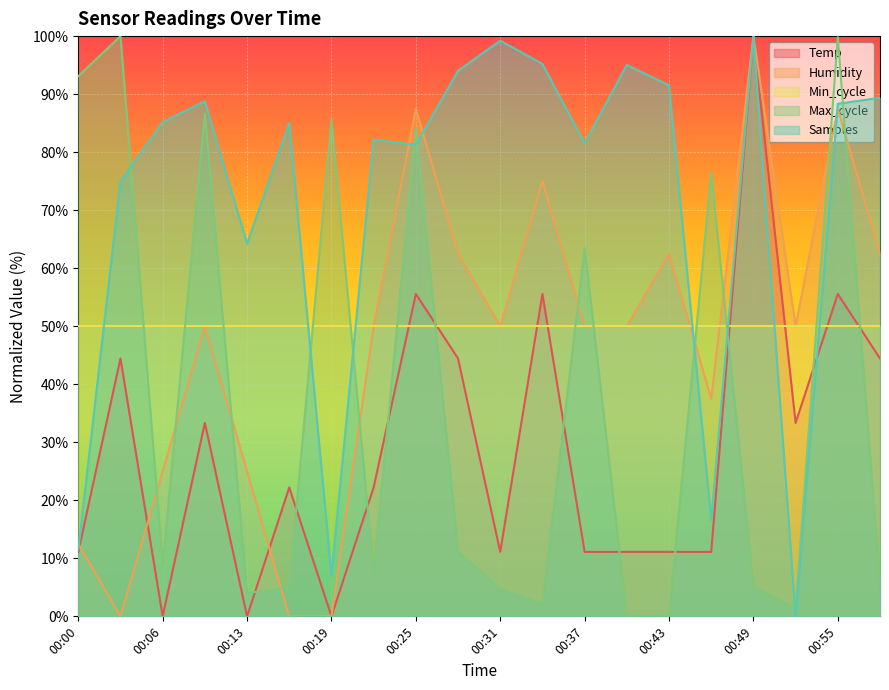

The Min_cycle series shows 27.5 at 00:55. True or false?

False